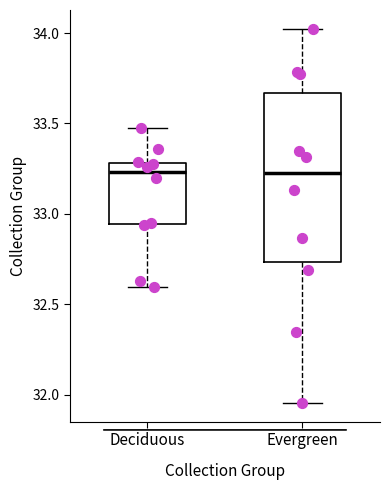

Reading left to right, transcribe this box plot: for each box, give where its median line is, the range the box spans, and where its two whiskers end, as read against the y-axis. The values are not printed on the chart, so give them approximately, as read against the axis.

Deciduous: median 33.25, box 32.95 to 33.30, whiskers 32.60 to 33.50
Evergreen: median 33.20, box 32.75 to 33.65, whiskers 31.95 to 34.00